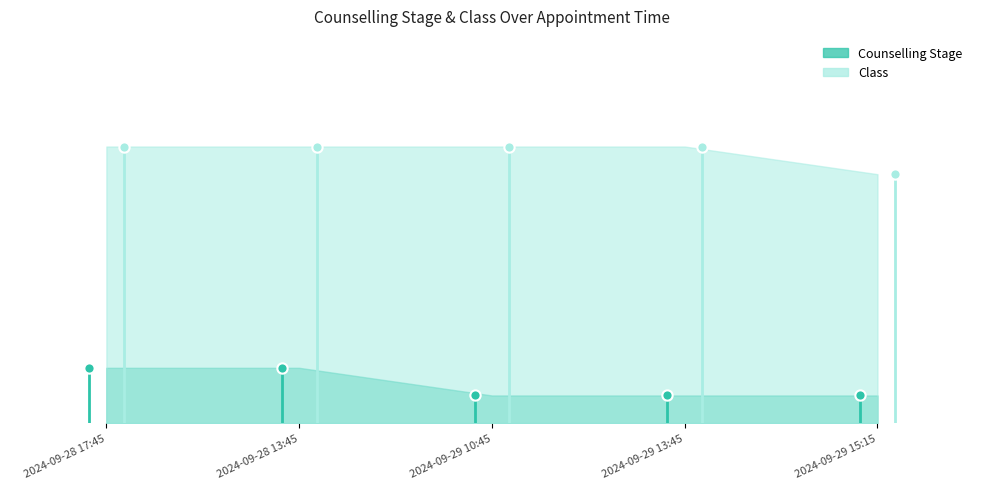

What is the total value across all series at 2024-09-28 17:45?

12